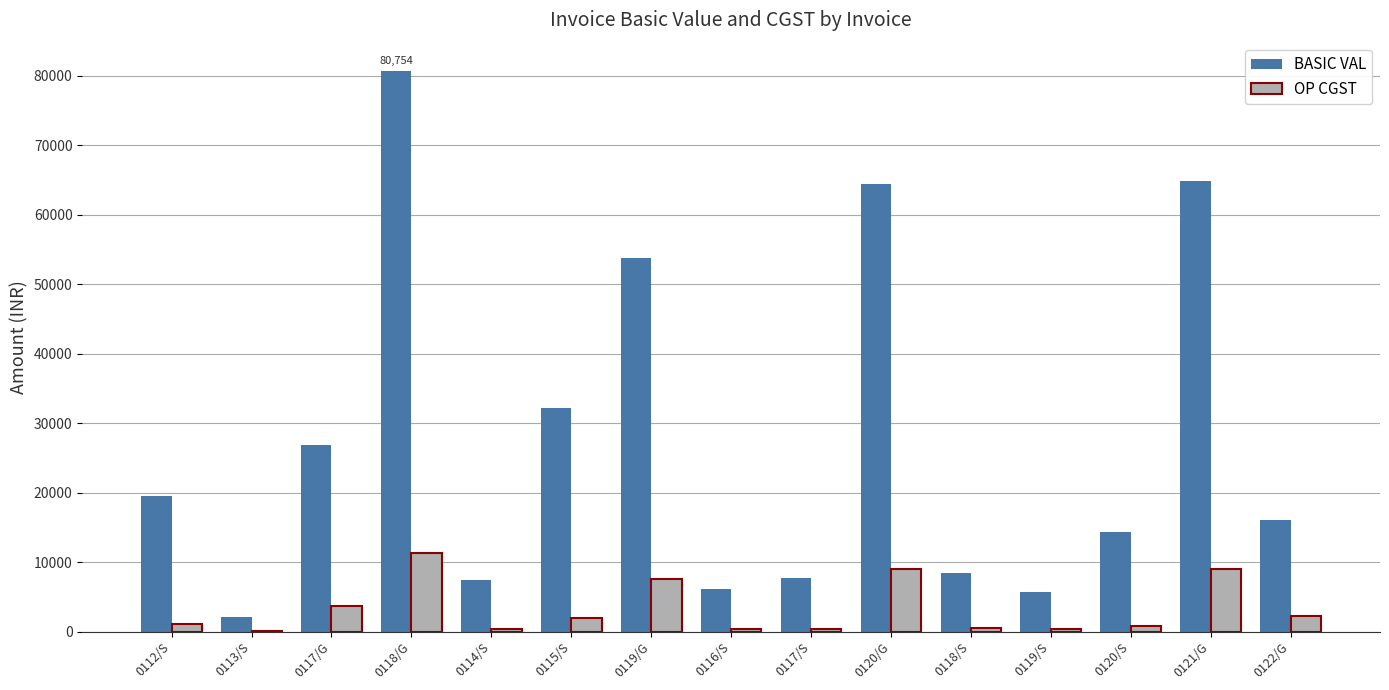

What is the sum of the BASIC VAL values at 0119/G and 0120/G?

118338.8